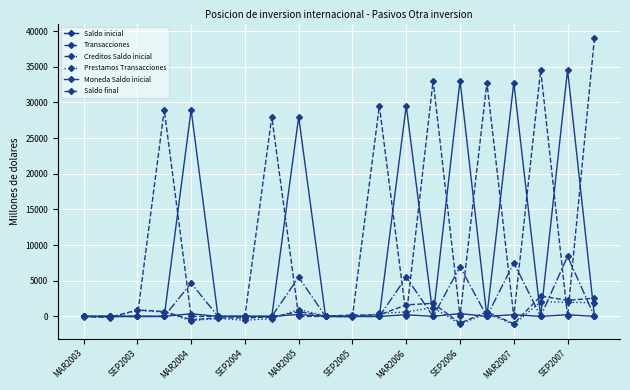

How many categories are shown in the chart?

20